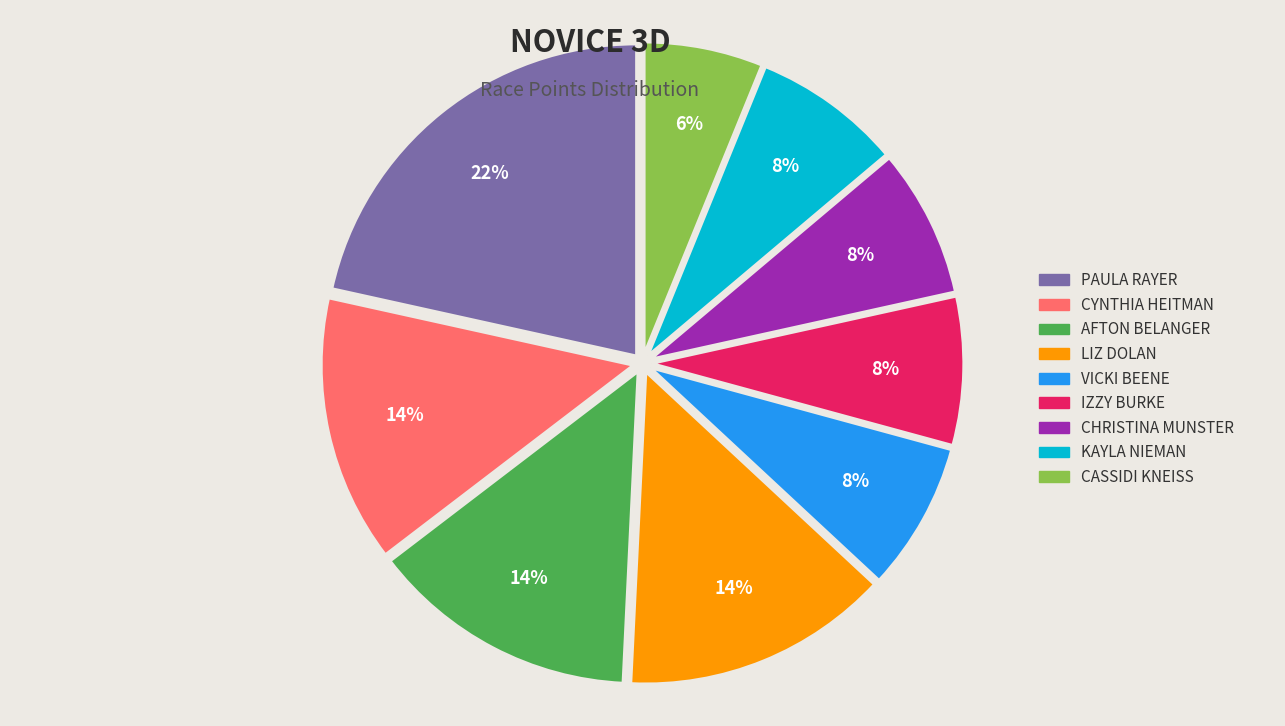

To the nearest percent, what is the difference between the CASSIDI KNEISS and LIZ DOLAN slice percentages?

8%